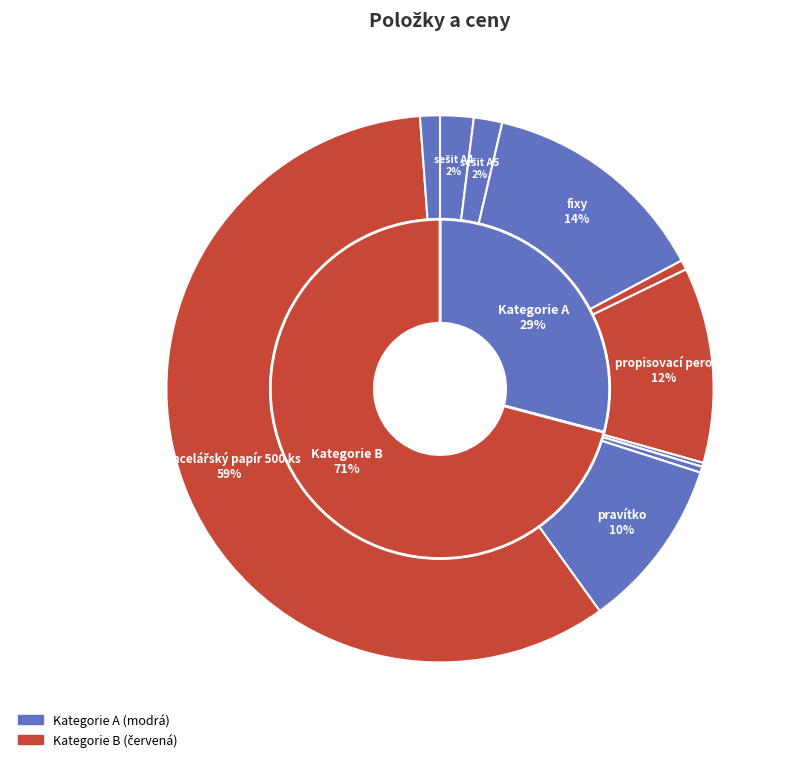

How many segments does this pie chart have?

10